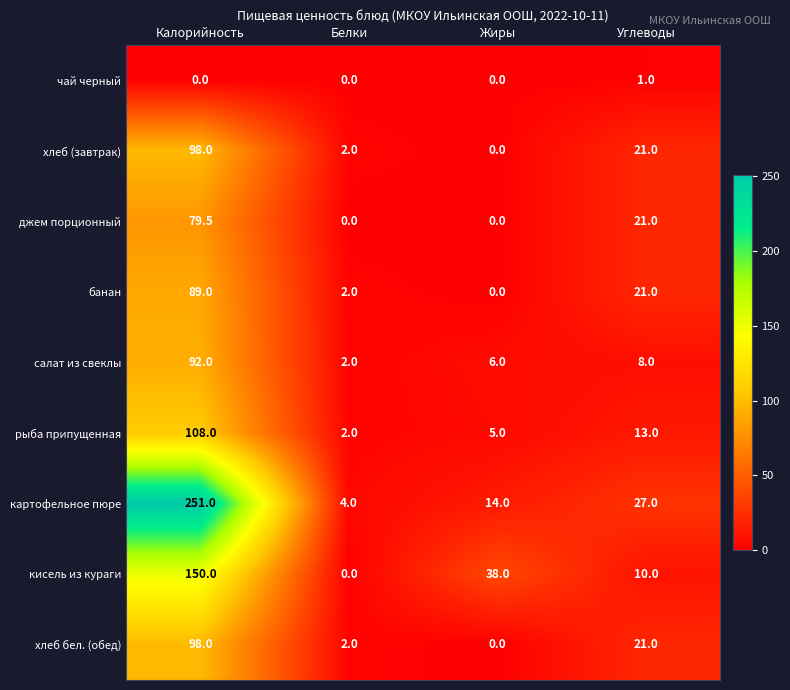

Rank the categories by кисель из кураги value from highest to lowest.

Калорийность, Жиры, Углеводы, Белки